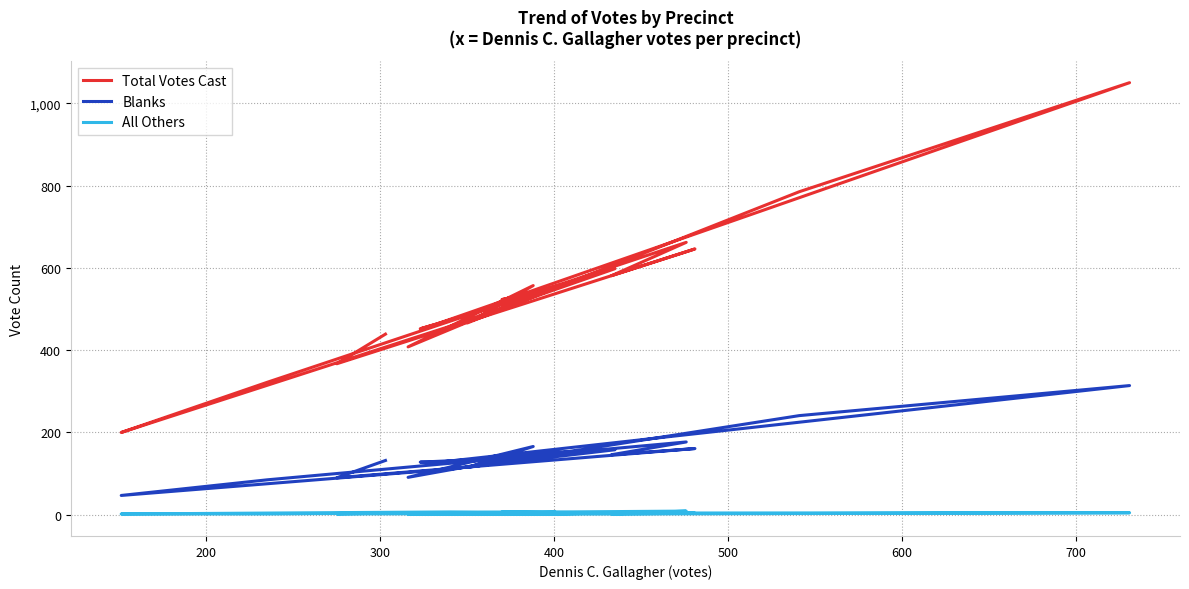

True or false: All Others and Total Votes Cast cross at least once.

False